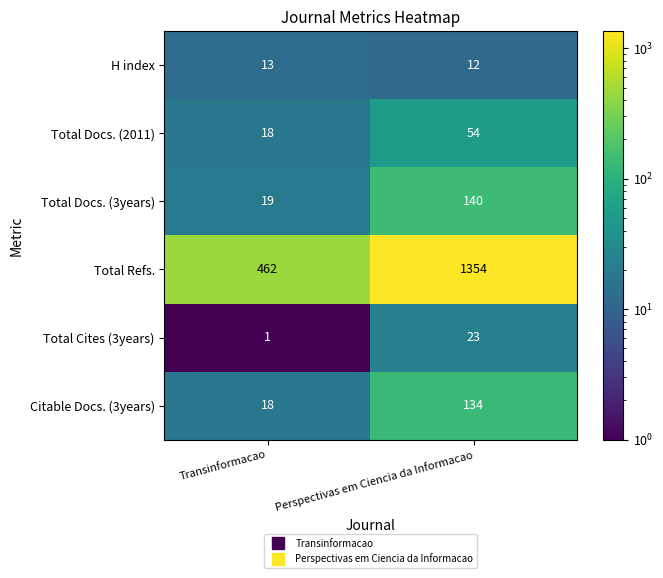

Reading left to right, what are all the values shown in this chart?

H index: 13	12
Total Docs. (2011): 18	54
Total Docs. (3years): 19	140
Total Refs.: 462	1354
Total Cites (3years): 1	23
Citable Docs. (3years): 18	134